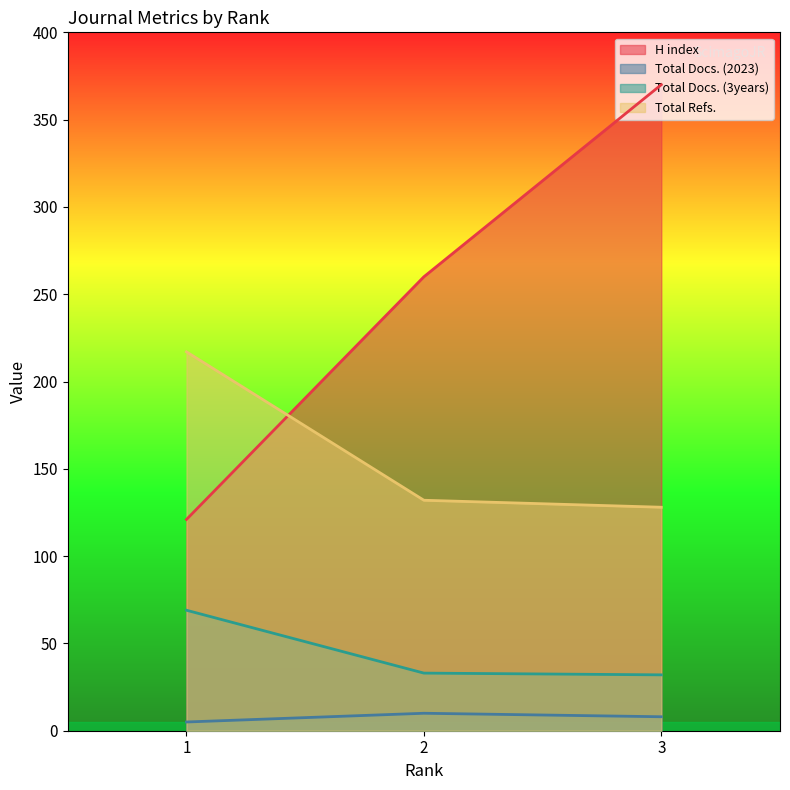

Read the Total Docs. (3years) value at 2.

33